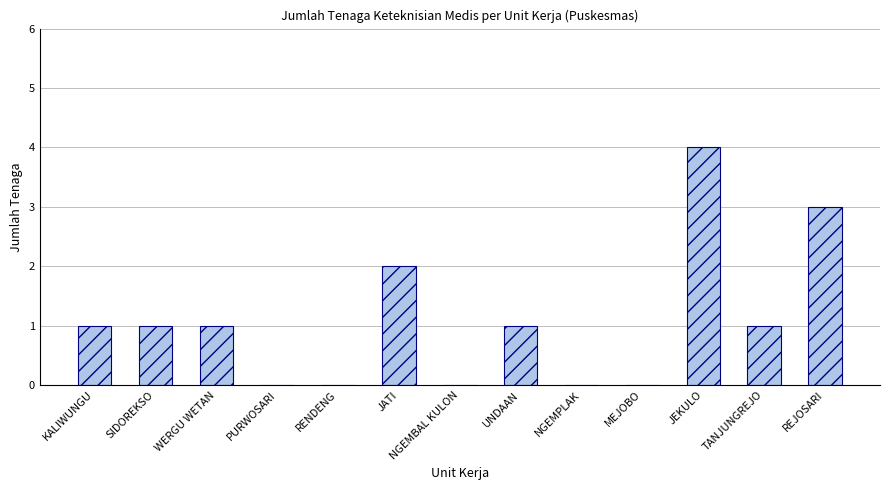

What is the greatest value displayed?

4